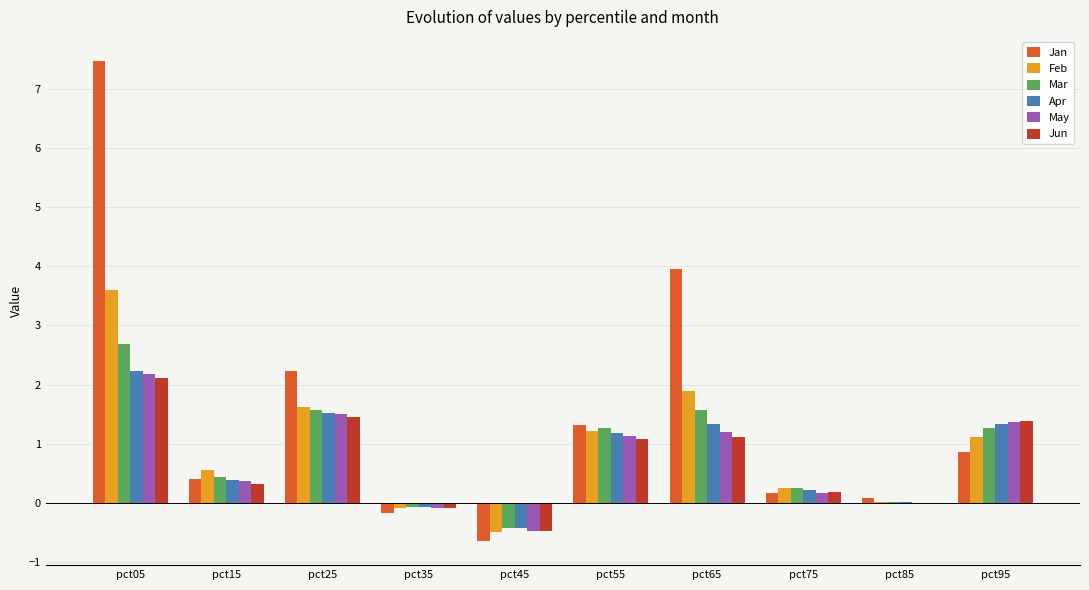

What is the difference between the Jan values at pct65 and pct05?

3.5